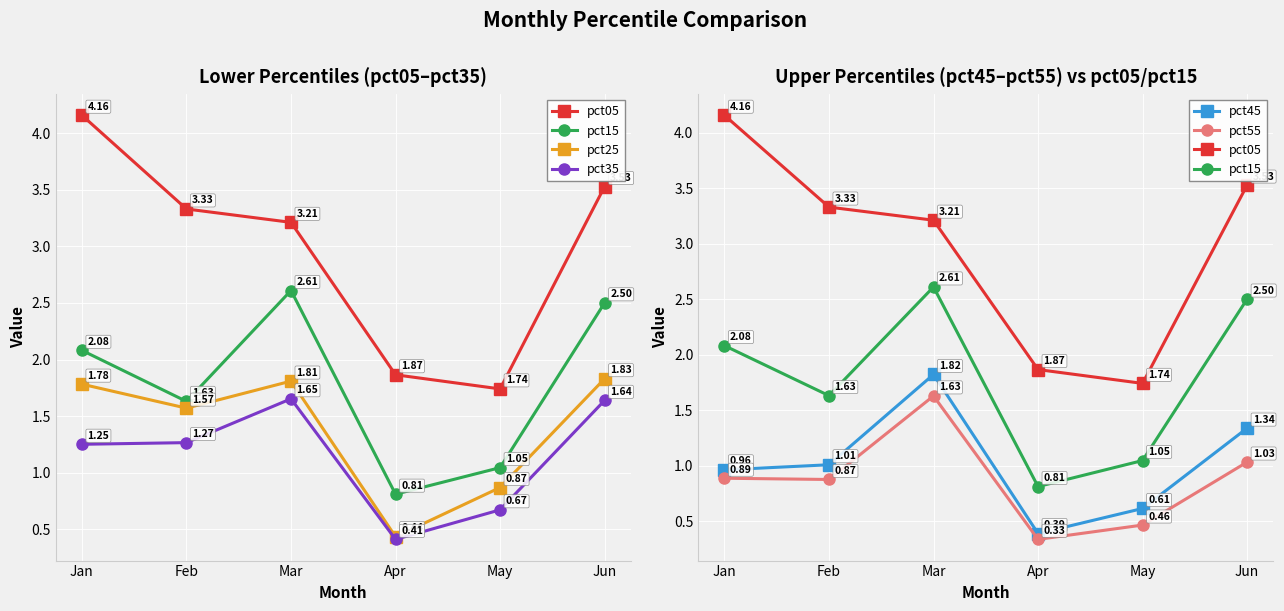

Reading left to right, transcribe all the data shown in this chart.

pct05: 4.2	3.3	3.2	1.9	1.7	3.5
pct15: 2.1	1.6	2.6	0.8	1.0	2.5
pct25: 1.8	1.6	1.8	0.4	0.9	1.8
pct35: 1.3	1.3	1.7	0.4	0.7	1.6
pct45: 1.0	1.0	1.8	0.4	0.6	1.3
pct55: 0.9	0.9	1.6	0.3	0.5	1.0